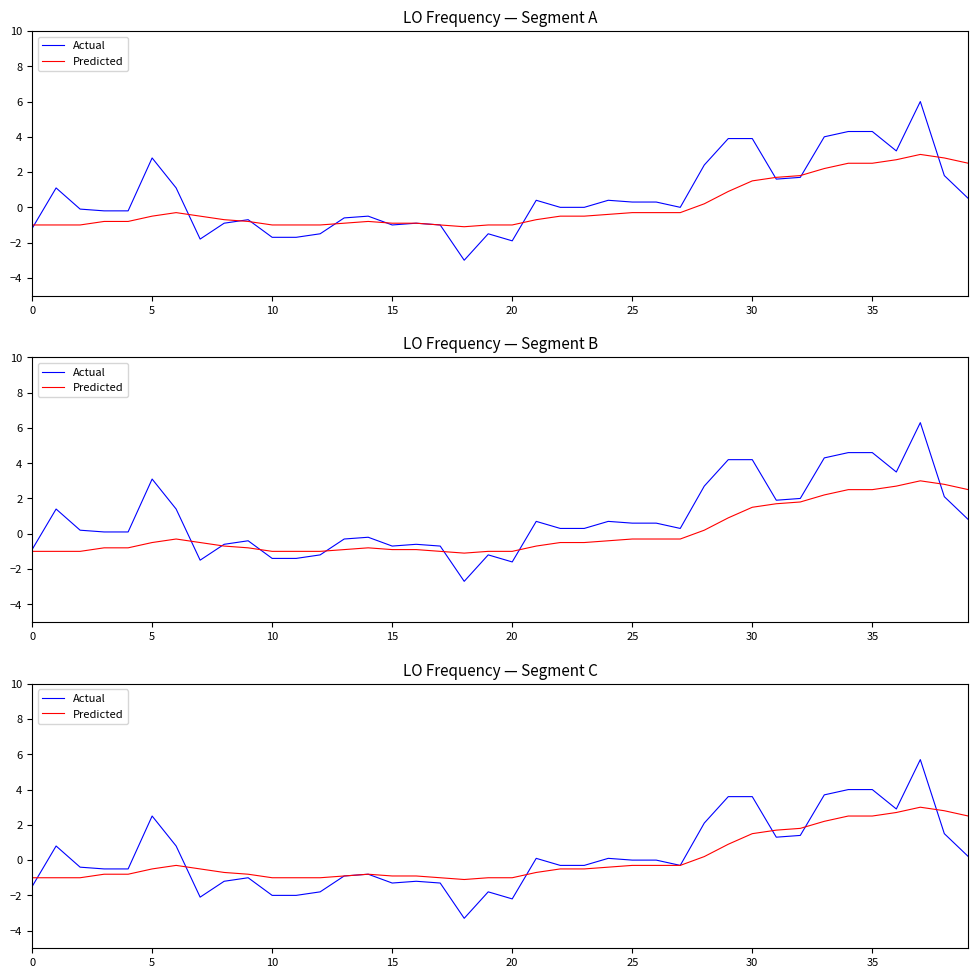

The value of Actual at 28 is 2.1. True or false?

True